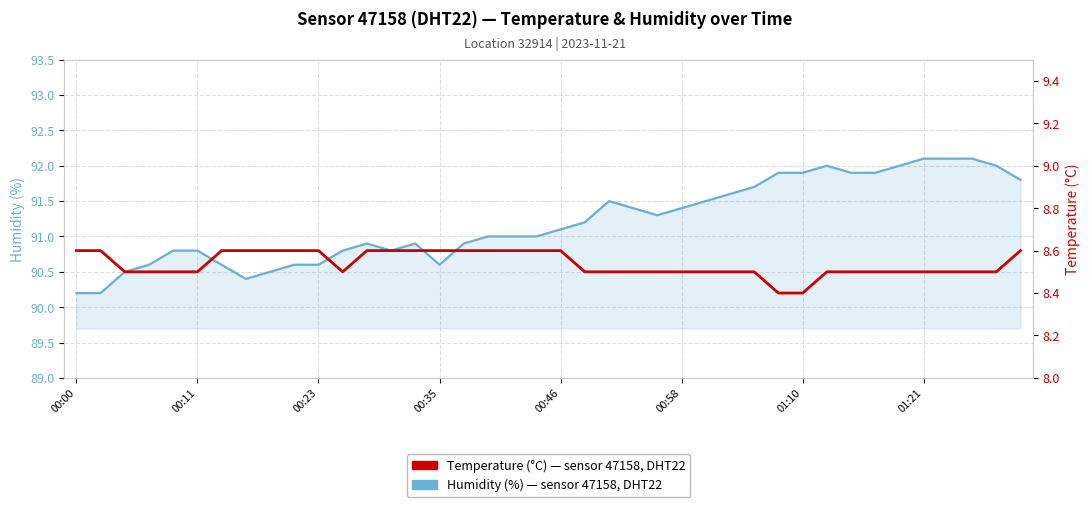

Which series has the largest total across all categories?

Humidity (%) — sensor 47158, DHT22